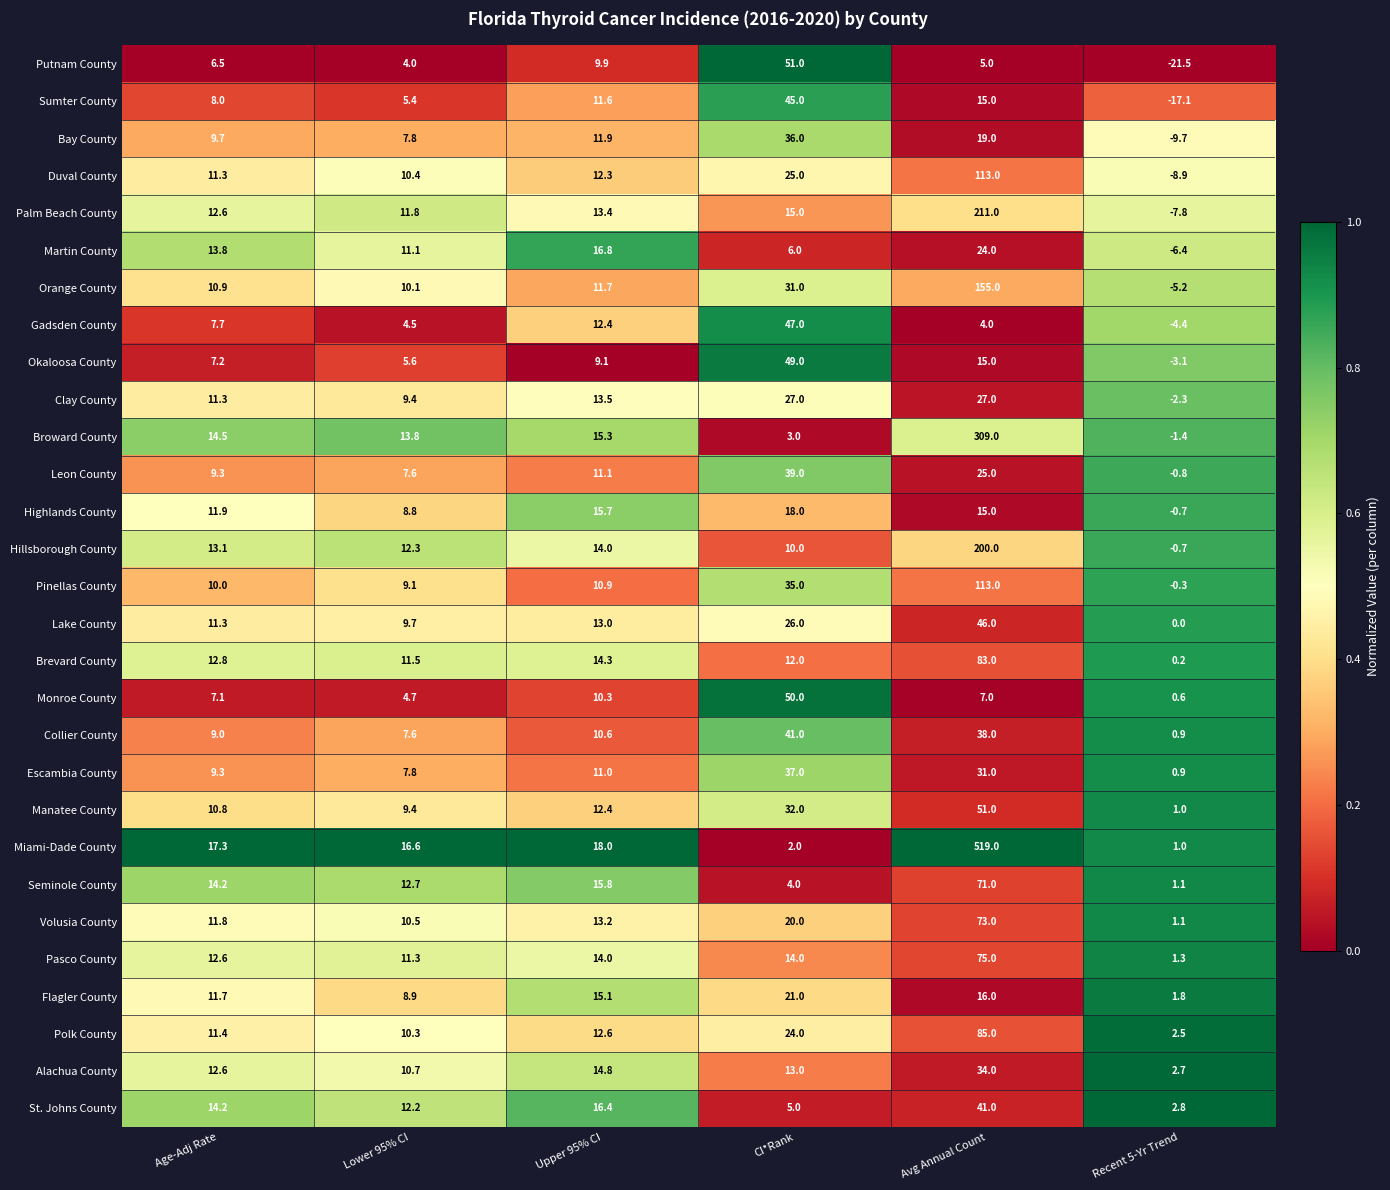

What is the approximate value of Flagler County at Upper 95% CI?

15.1